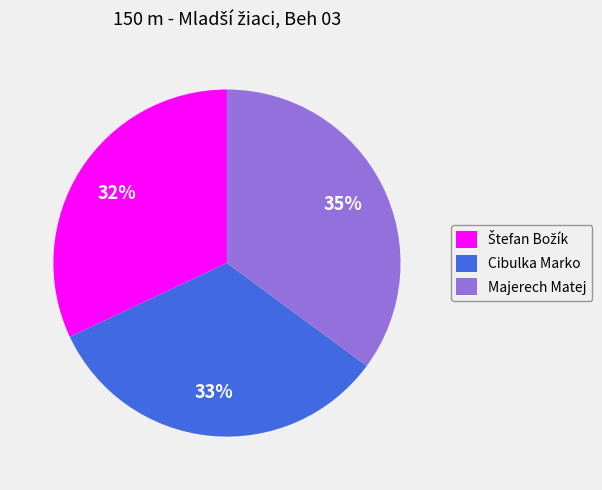

True or false: Majerech Matej accounts for 35% of the total.

True